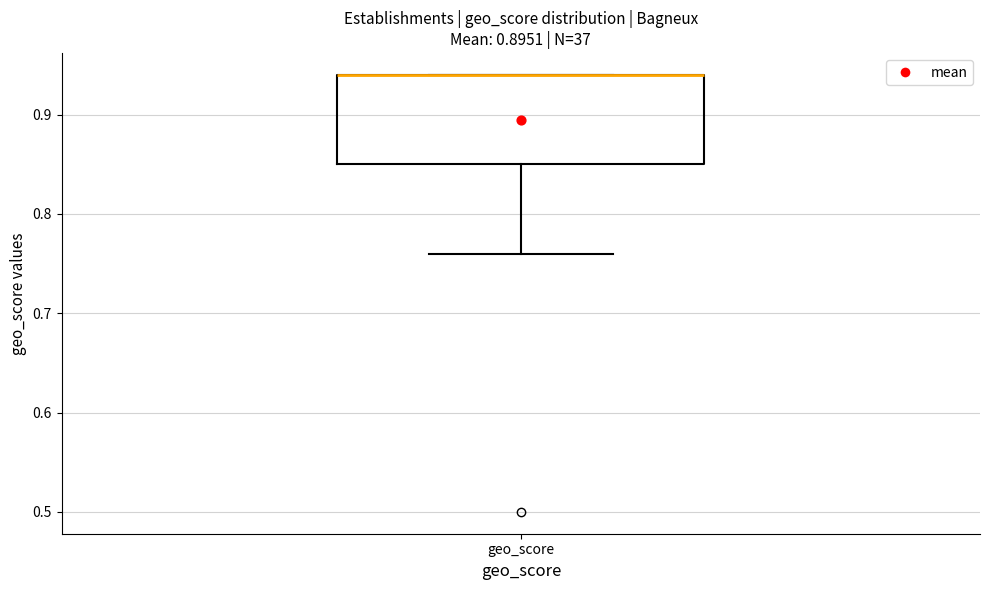

Read this box plot against the y-axis: the position of the median line, the range covered by the box, and the ends of both whiskers. The values are not printed on the chart, so give them approximately, as read against the axis.

median 0.94 (drawn on the box's upper edge), box 0.85 to 0.94, whiskers 0.76 to 0.94